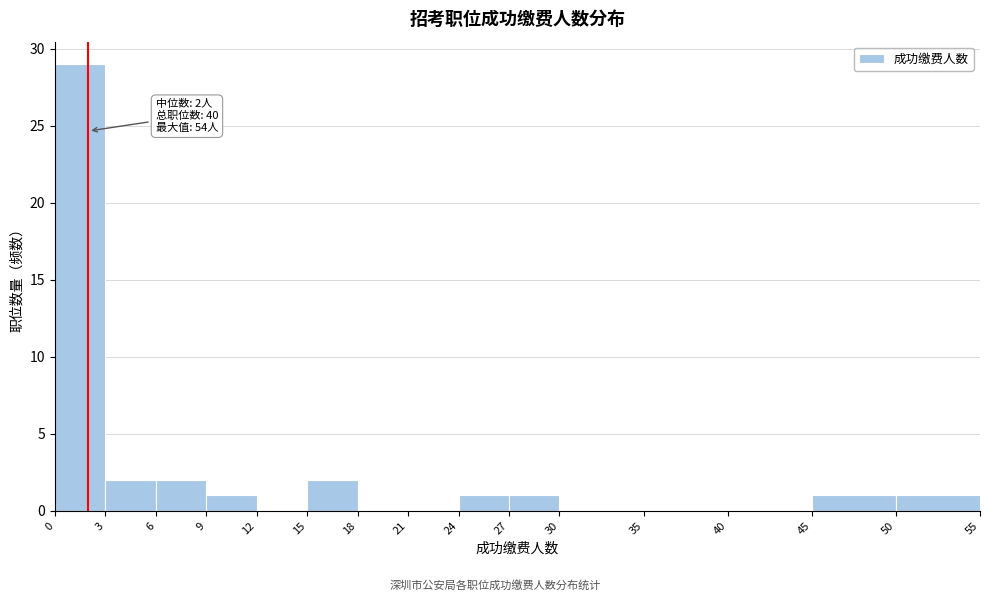

Which range on the x-axis has the tallest bar?

0 to 3